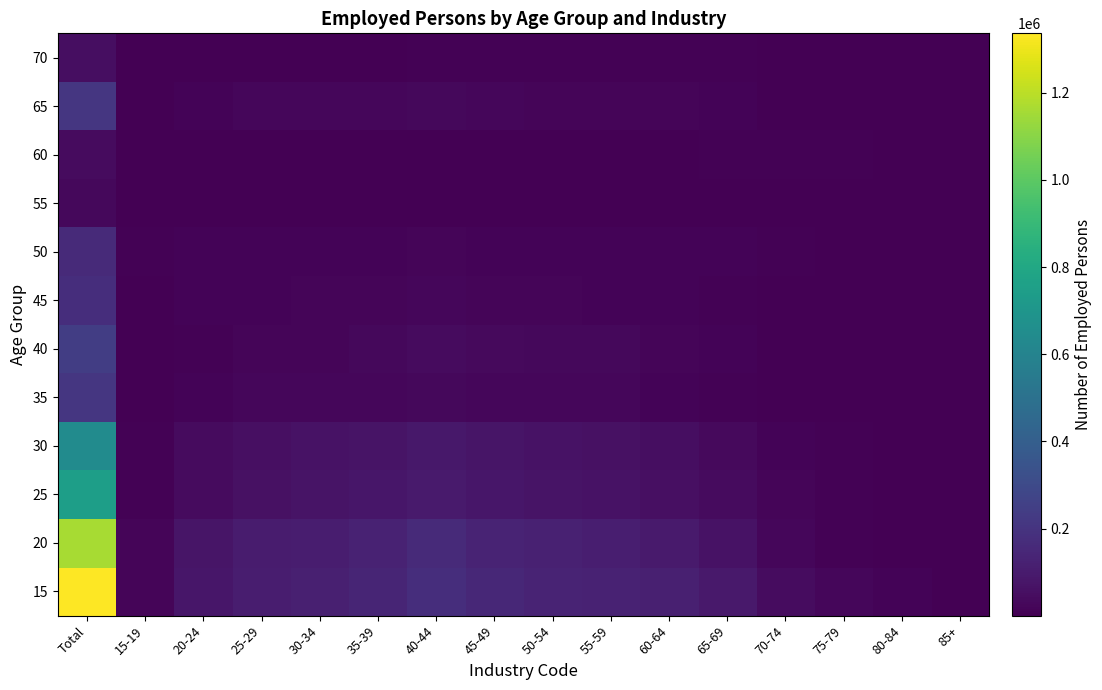

What is the difference between the highest and lowest values at 70-74?

43861